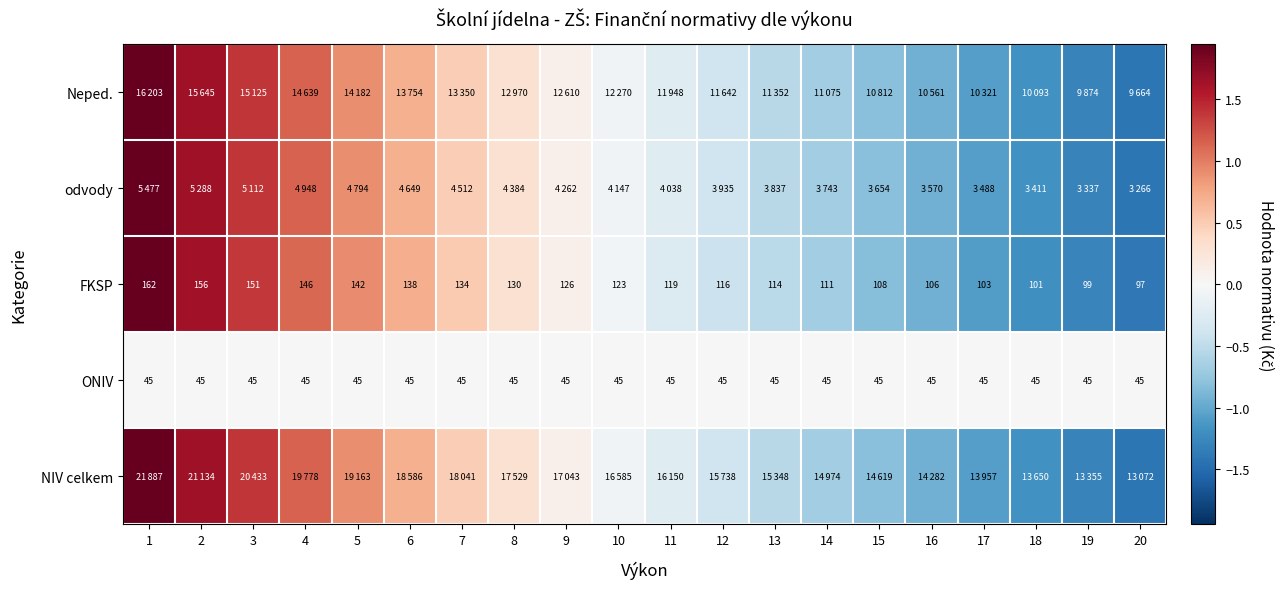

At which label does ONIV reach its peak?

1